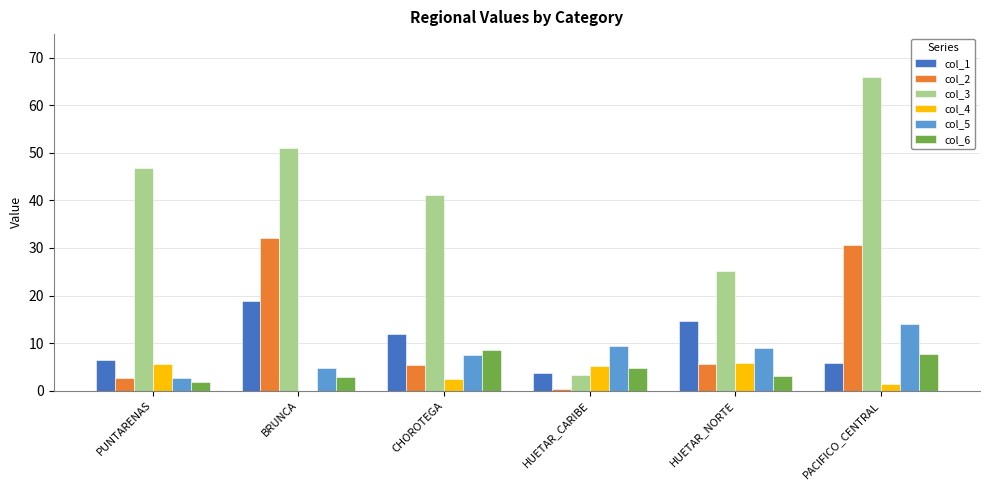

At which label does col_1 reach its peak?

BRUNCA